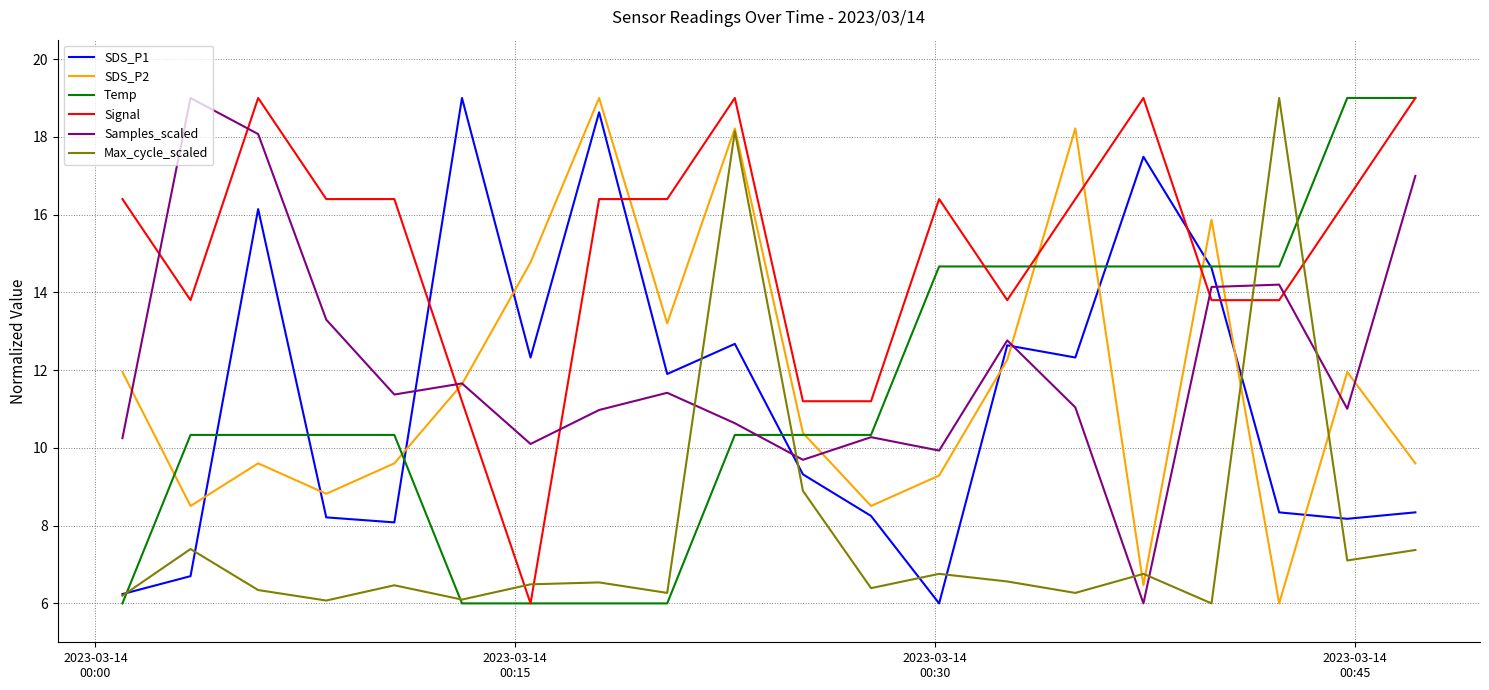

How many intersections are there between SDS_P2 and Signal?

6